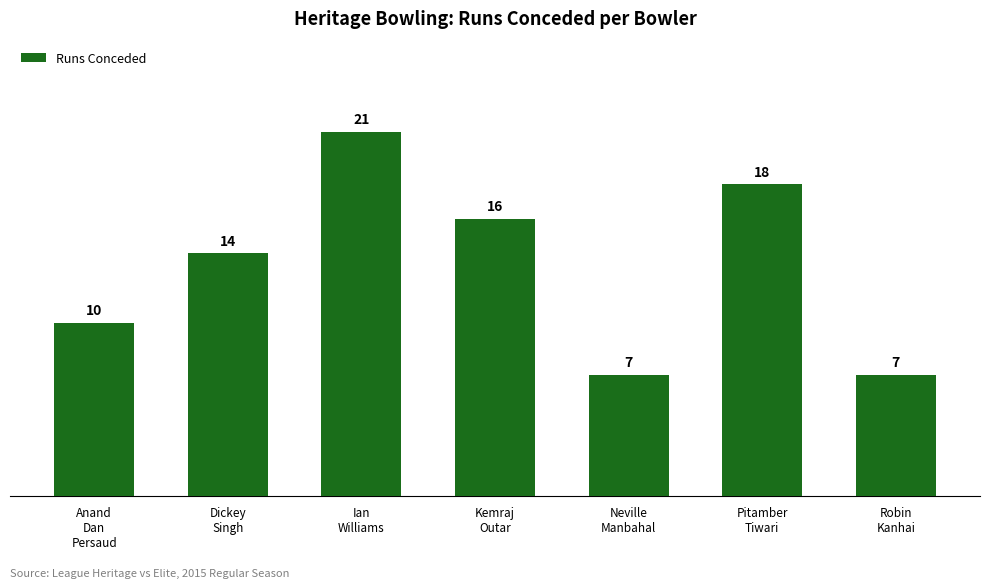

Count the values in the range 7 to 18.

6